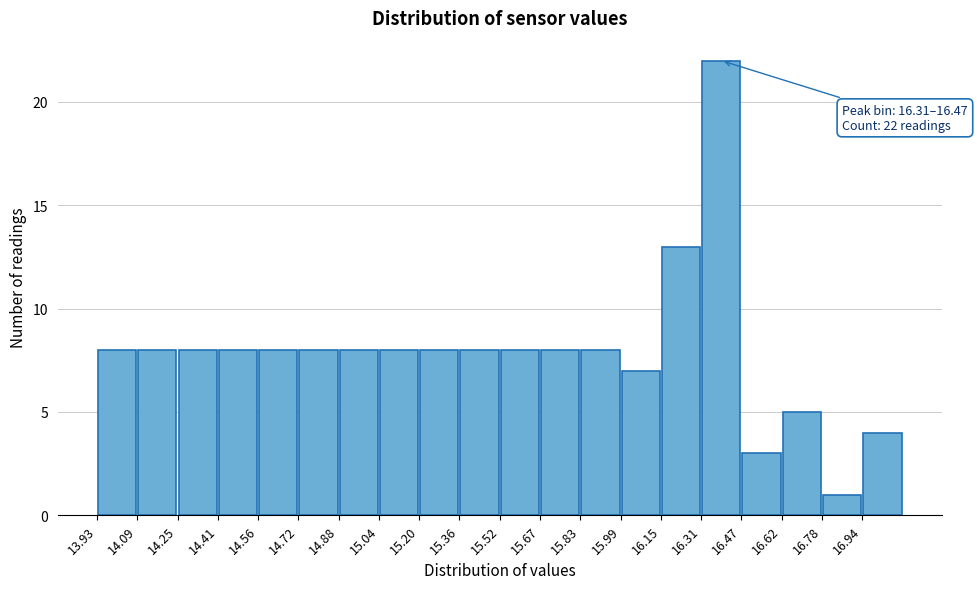

Over which range of the x-axis is the bar tallest?

16.30 to 16.46